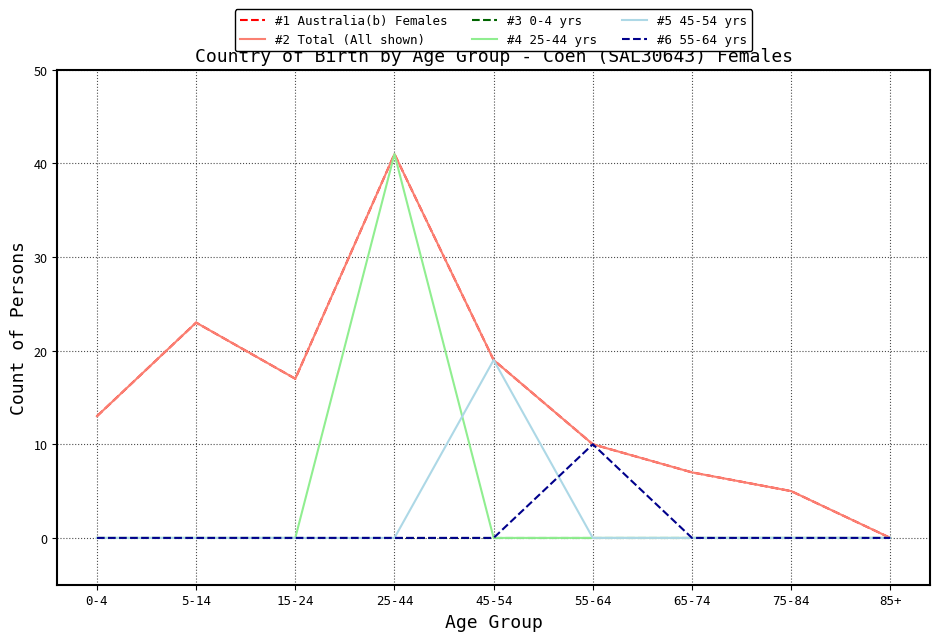

Does the chart have visible grid lines?

Yes